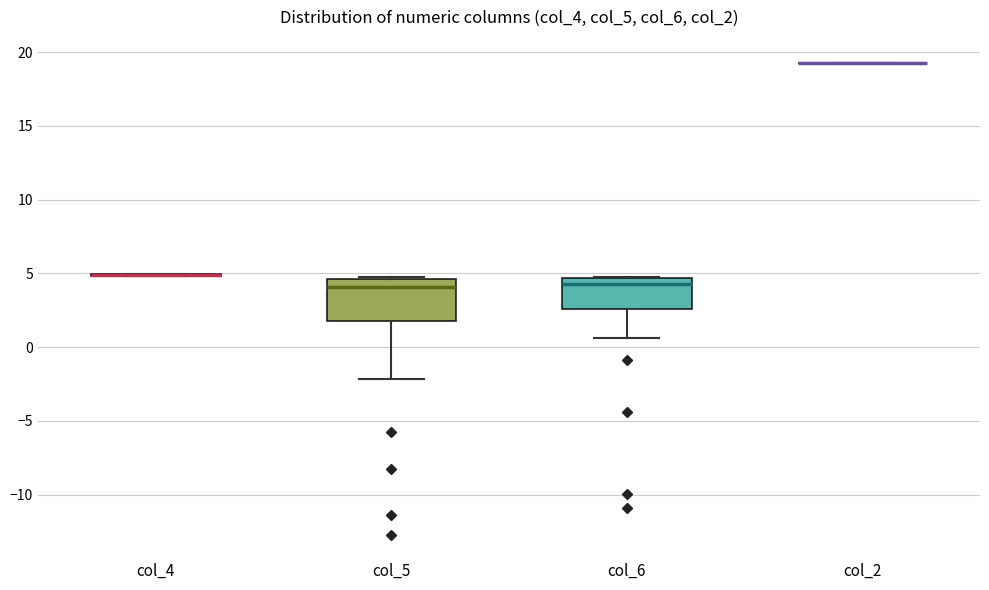

Reading left to right, read every box against the y-axis: the position of its median line, the range the box covers, and the ends of its whiskers. The values are not printed on the chart, so give them approximately, as read against the axis.

col_4: box collapsed to a line at 5.0, whiskers 5.0 to 5.0
col_5: median 4.0, box 2.0 to 4.5, whiskers -2.0 to 5.0
col_6: median 4.5 (just below the box's upper edge), box 2.5 to 4.5, whiskers 0.5 to 5.0
col_2: box collapsed to a line at 19.5, whiskers 19.5 to 19.5